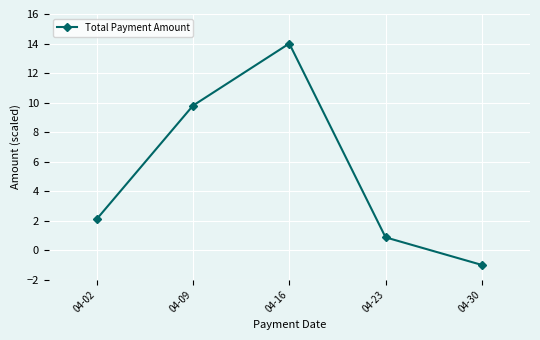

What is the ratio of the value at 04-02 to the value at 04-16?

0.2